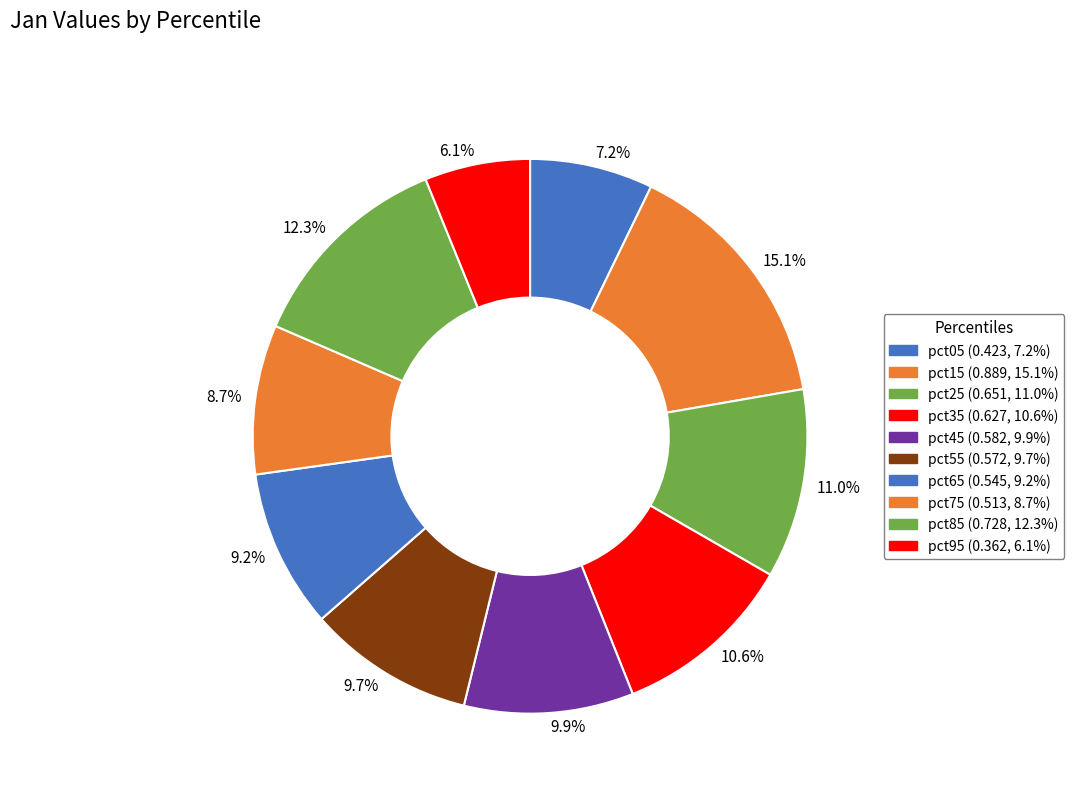

Combined, do 10.6% and 15.1% account for over 50%?

No